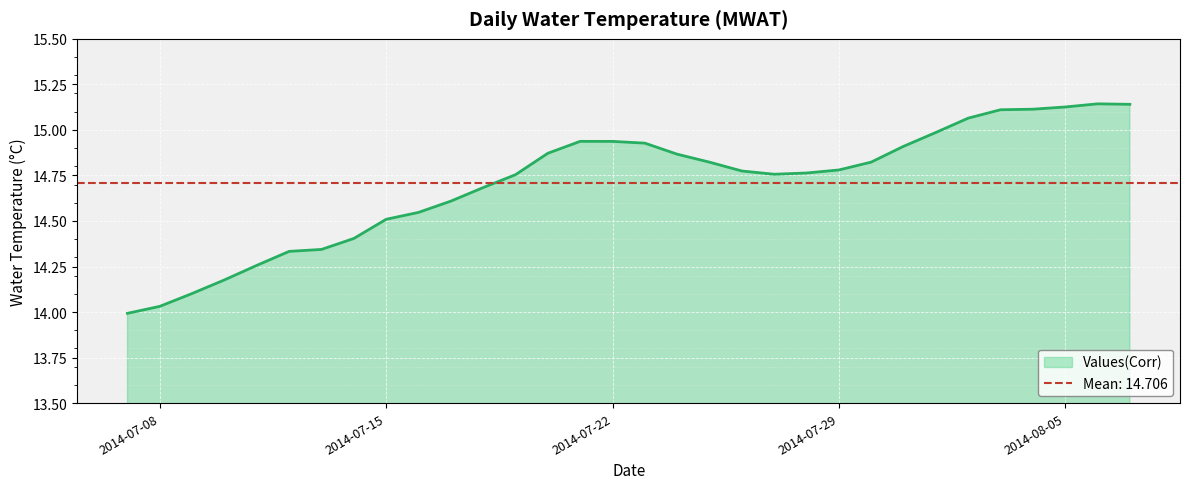

True or false: Values(Corr) has a value of 14.8 at 2014-07-29.

True